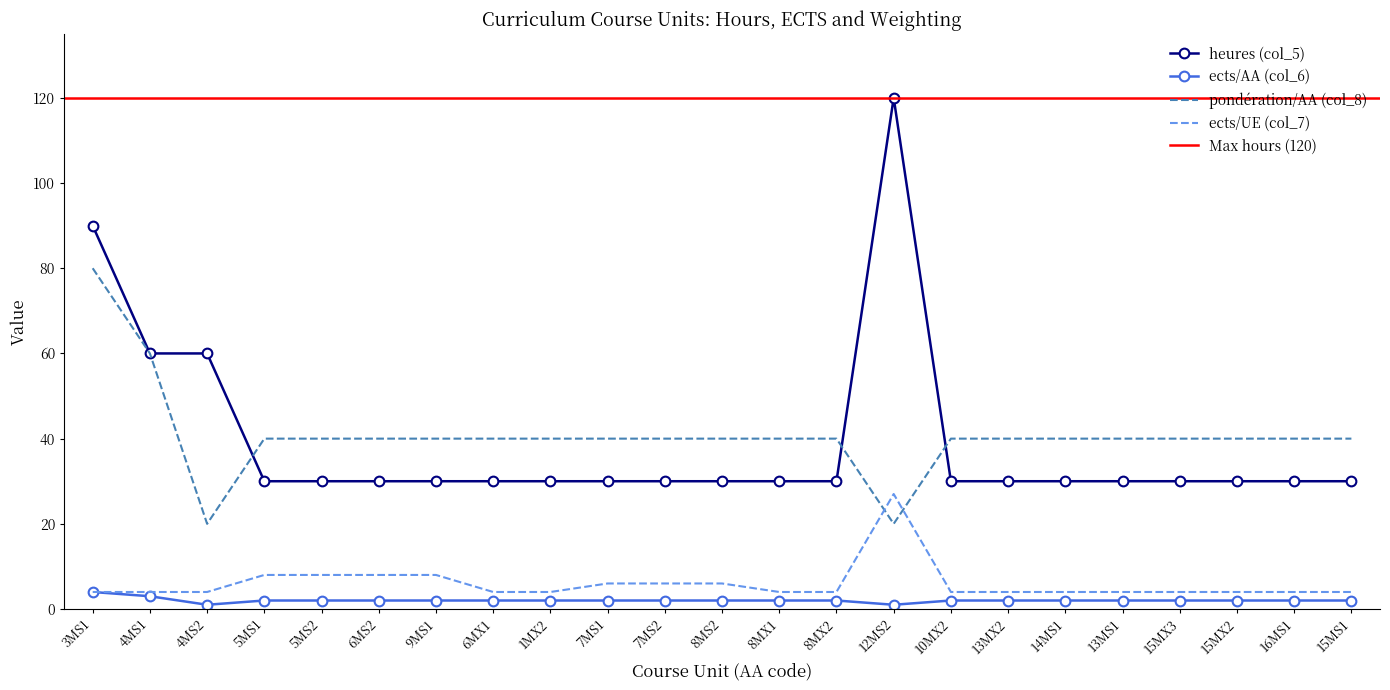

How many data points in ects/AA (col_6) are above 2?

2